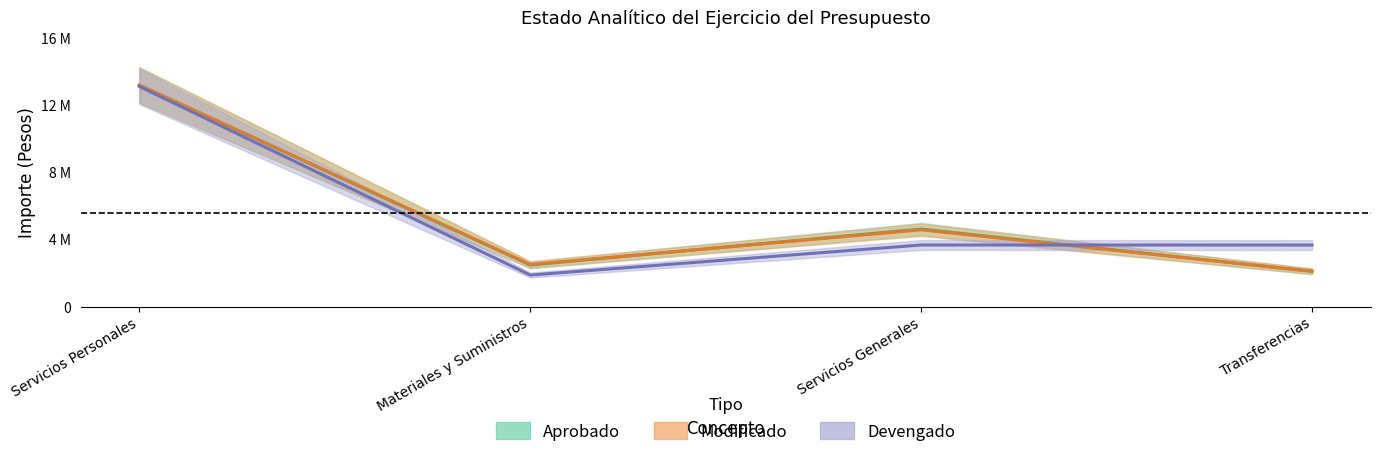

What is the difference between the highest and lowest values at Materiales y Suministros?

632186